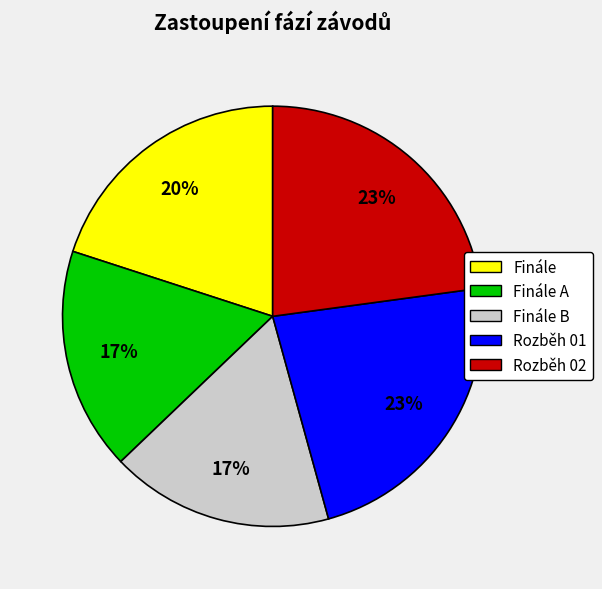

Does Rozběh 02 account for over 50% of the chart?

No